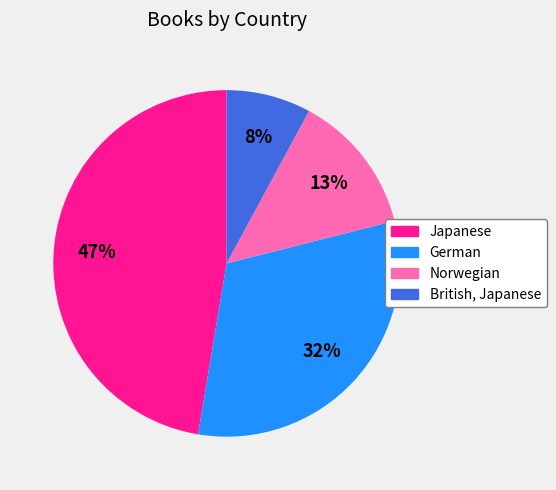

Which has a higher value, British, Japanese or Japanese?

Japanese